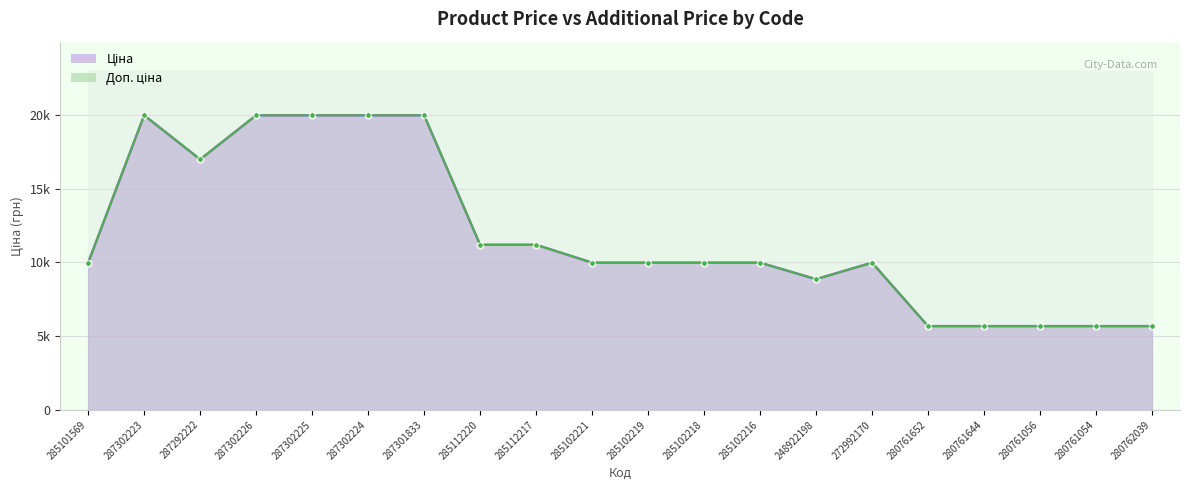

Reading left to right, list all the values displayed in this chart.

Ціна: 285101569=9975.0	287302223=19964.2	287292222=16976.3	287302226=19964.2	287302225=19964.2	287302224=19964.2	287301833=19964.2	285112220=11188.2	285112217=11188.2	285102221=9975.0	285102219=9975.0	285102218=9975.0	285102216=9975.0	248922198=8856.7	272992170=9975.0	280761652=5673.8	280761644=5673.8	280761056=5673.8	280761054=5673.8	280762039=5673.8
Доп. ціна: 285101569=9975.0	287302223=19964.2	287292222=16976.3	287302226=19964.2	287302225=19964.2	287302224=19964.2	287301833=19964.2	285112220=11188.2	285112217=11188.2	285102221=9975.0	285102219=9975.0	285102218=9975.0	285102216=9975.0	248922198=8856.7	272992170=9975.0	280761652=5673.8	280761644=5673.8	280761056=5673.8	280761054=5673.8	280762039=5673.8